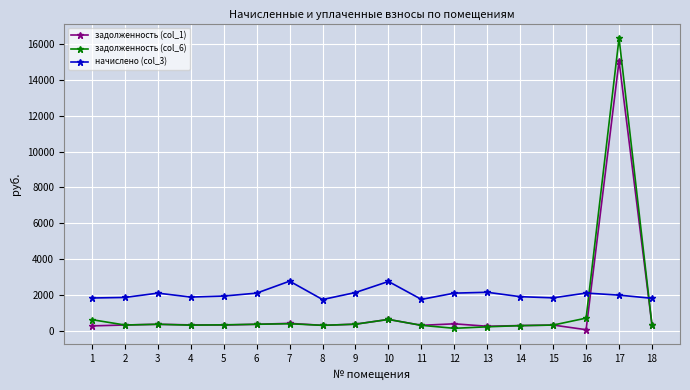

What is the greatest value displayed?

16352.0